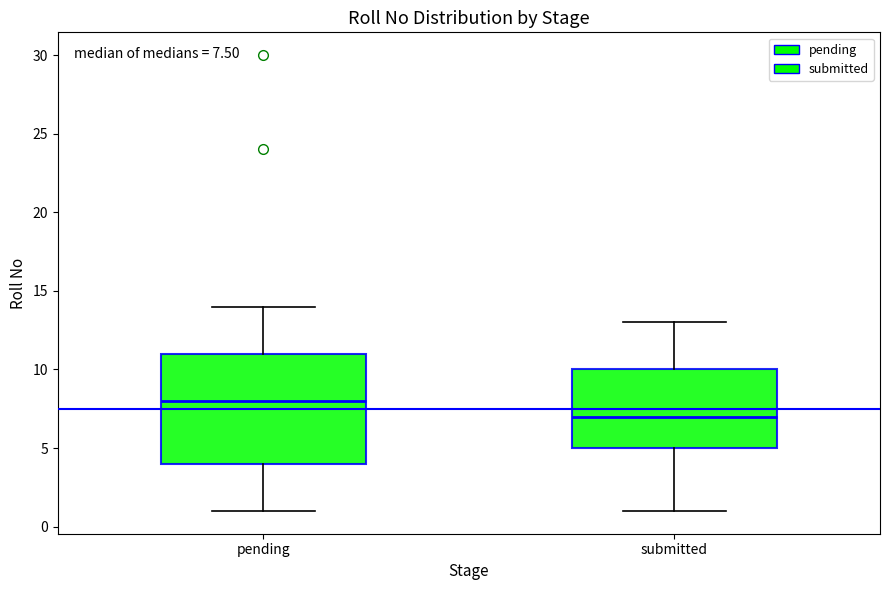

Comparing the boxes themselves (not the whiskers), which one is the tallest?

pending